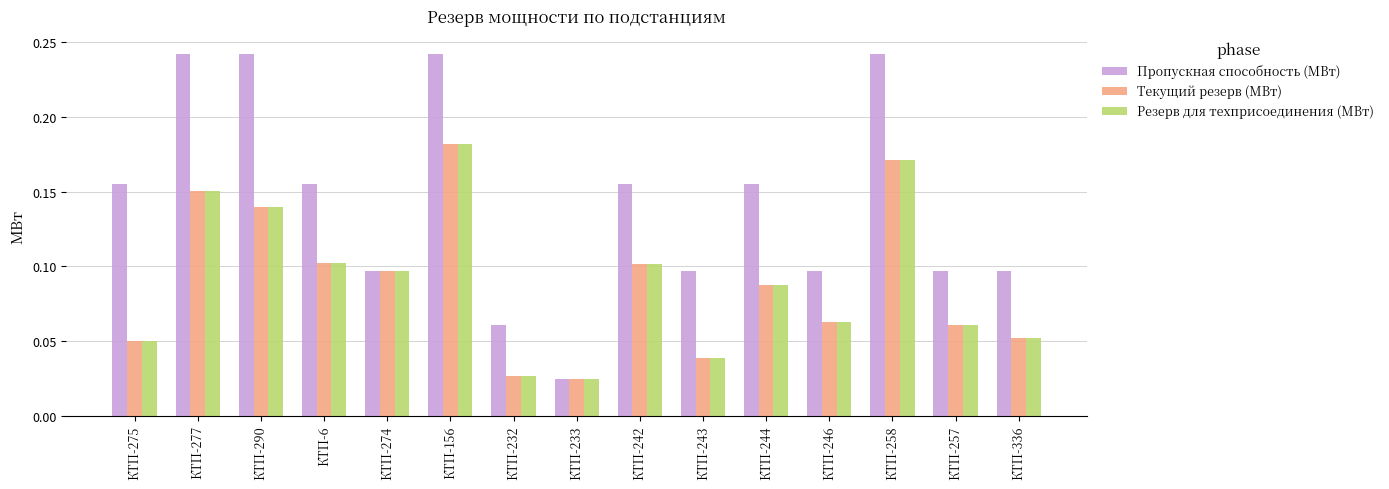

Which series has the widest spread of values?

Пропускная способность (МВт)